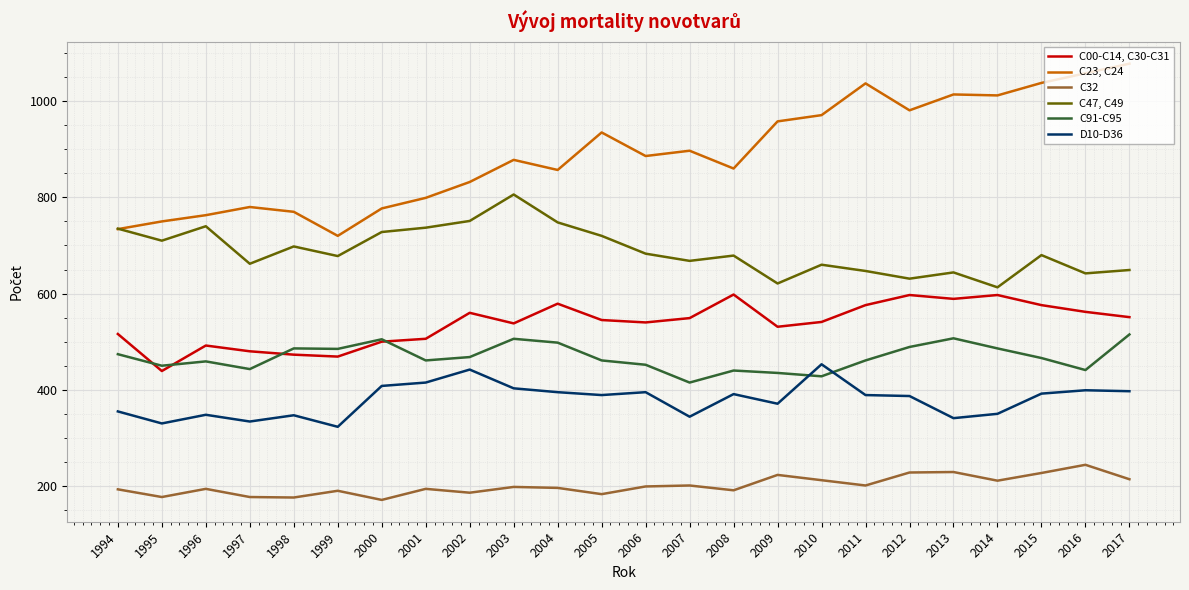

What is the total value across all series at 2006?

3155